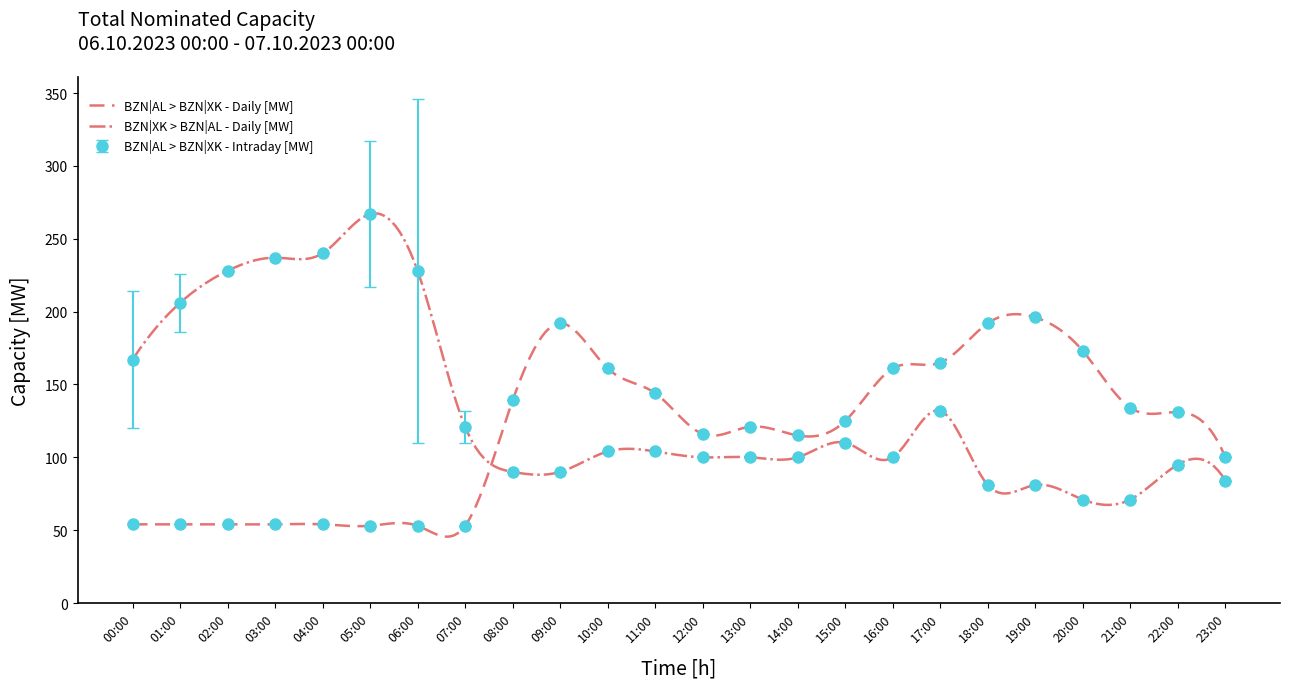

In BZN|XK > BZN|AL - Intraday [MW], how many points are higher than both neighbors (excluding endpoints)?

4